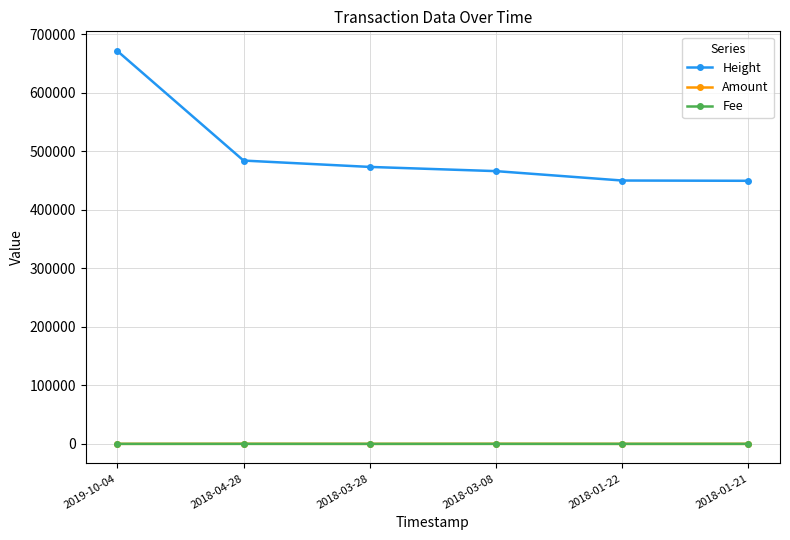

What position from the right is 2019-10-04?

6